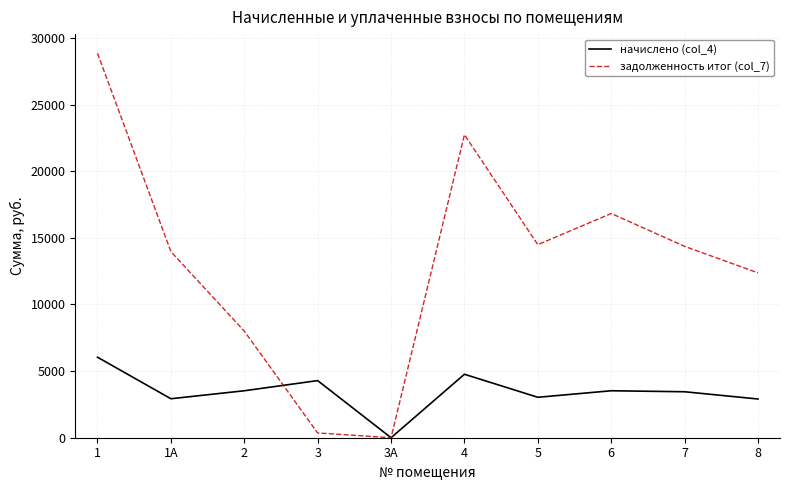

At how many categories does at least one series exceed 1683?

9